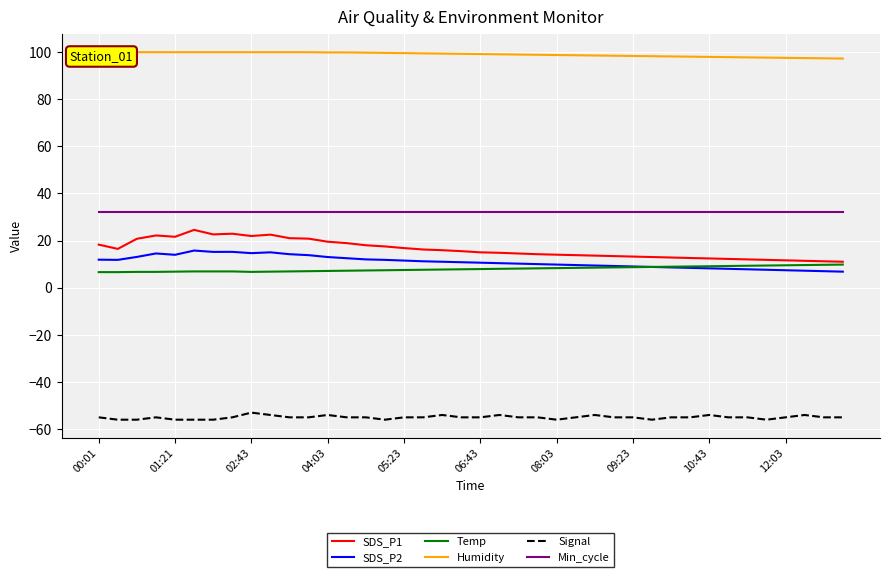

The value of Temp at 04:03 is 7.1. True or false?

True